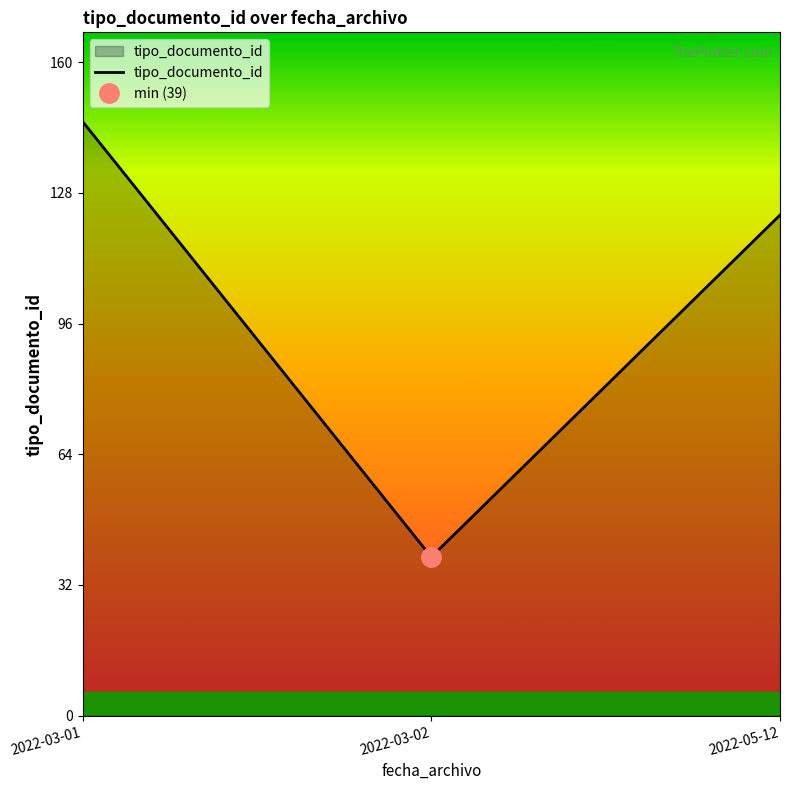

What is the sum of the values at 2022-03-01 and 2022-05-12?

269